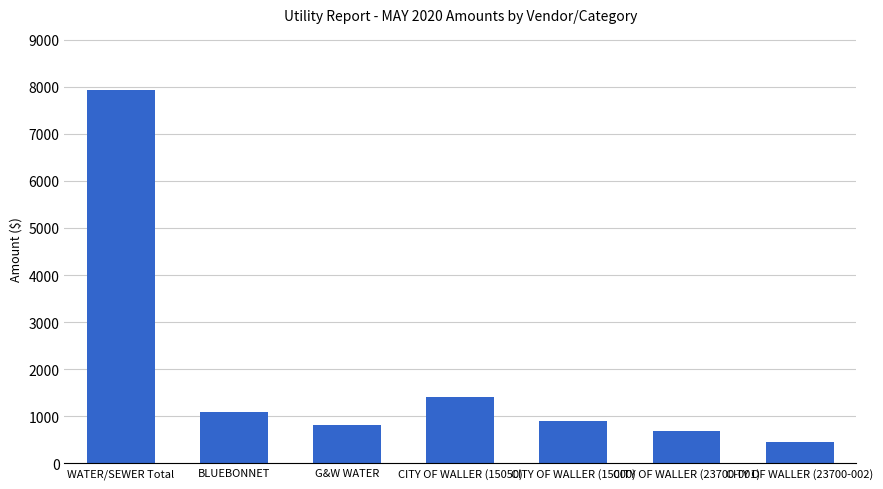

What is the change in value from WATER/SEWER Total to CITY OF WALLER (23700-002)?

-7495.2